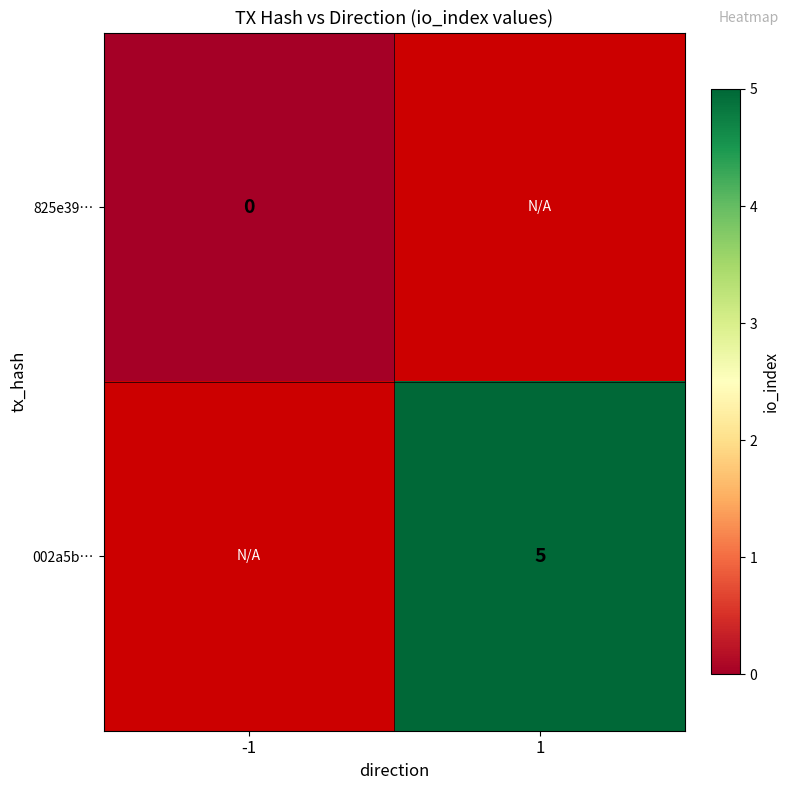

The value of 002a5b… at 1 is 2. True or false?

False